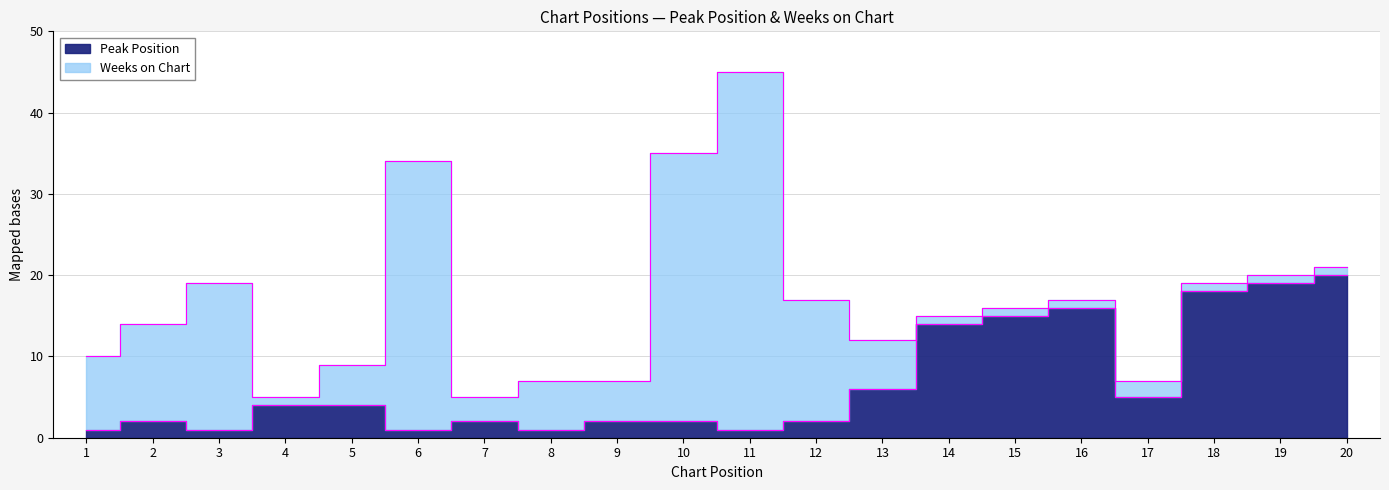

The chart shows a value of 11 at 19. True or false?

False